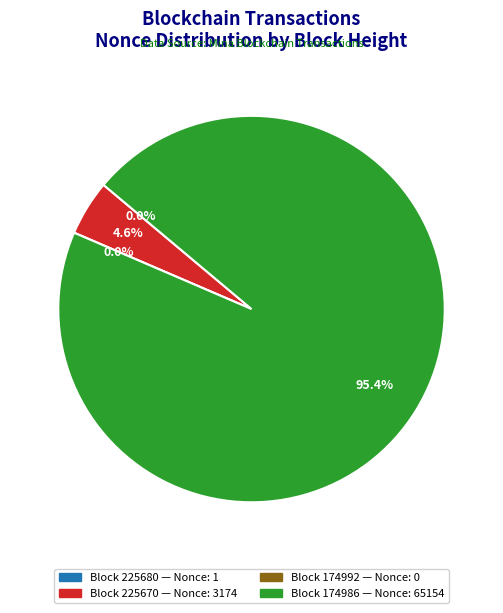

To the nearest percent, what portion does 174986 represent?

95%